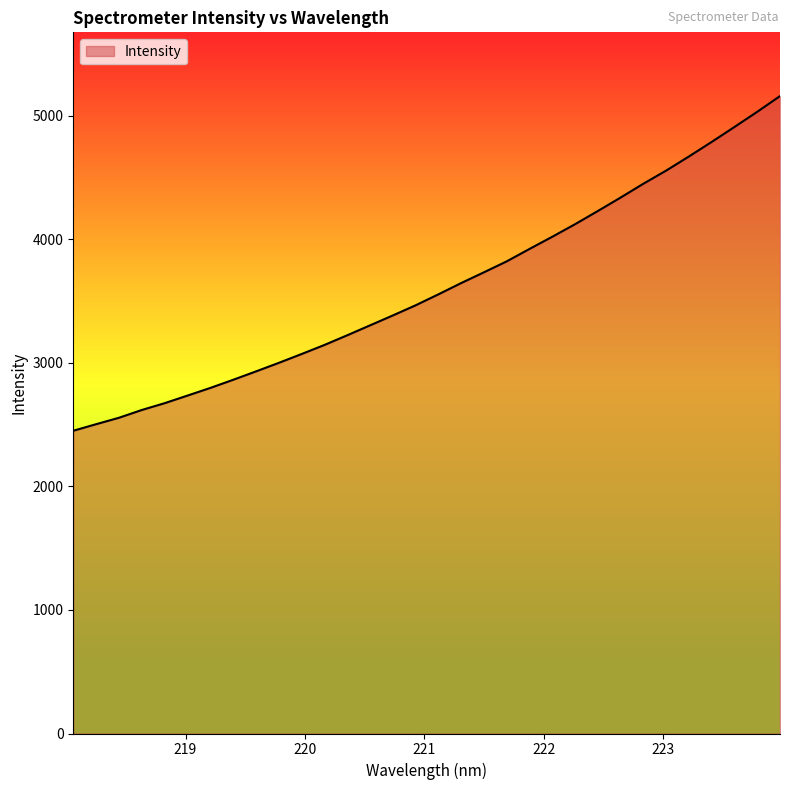

What is the greatest value displayed?

5157.4